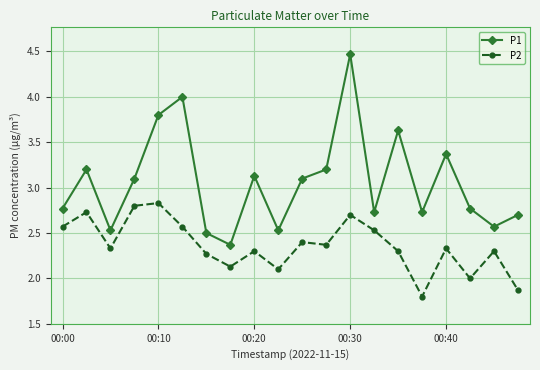

Which series has the widest spread of values?

P1